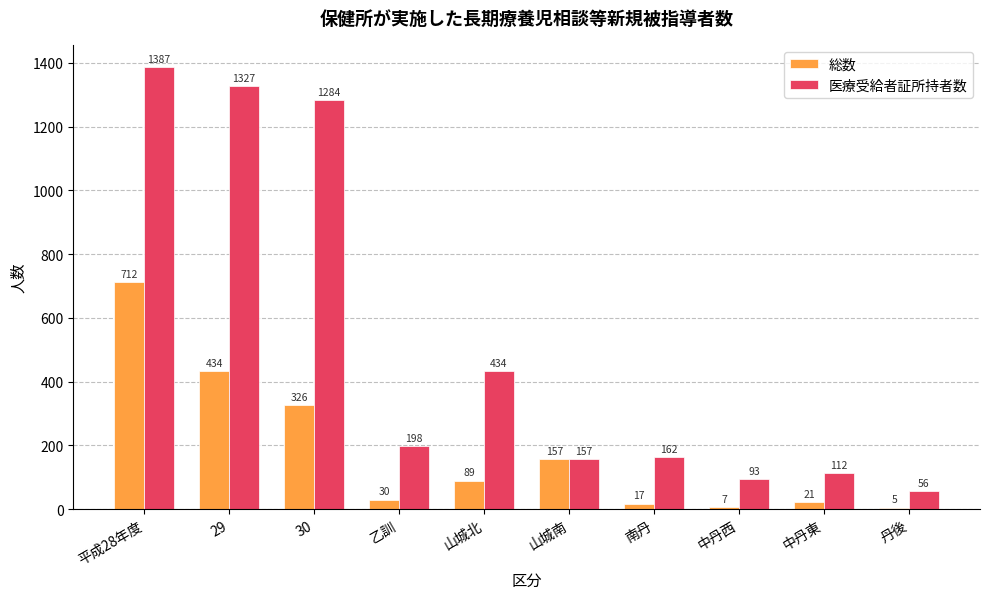

Where is 総数 nearest to the value 358?

30